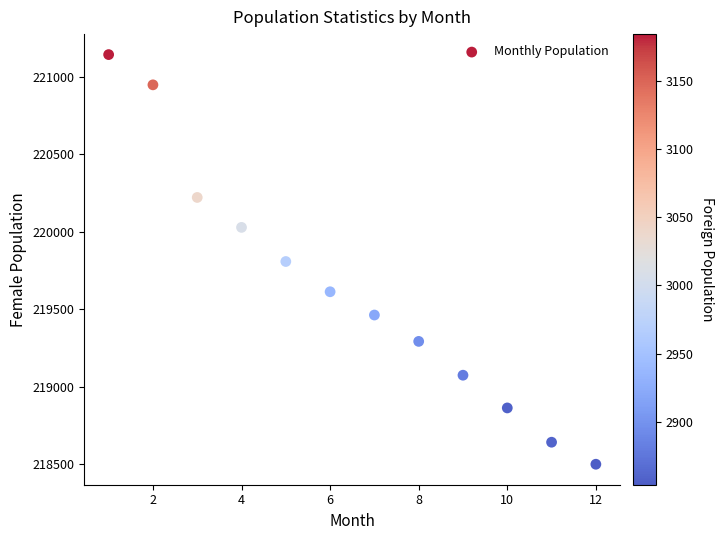

What is the range of X values (max minus min)?

11